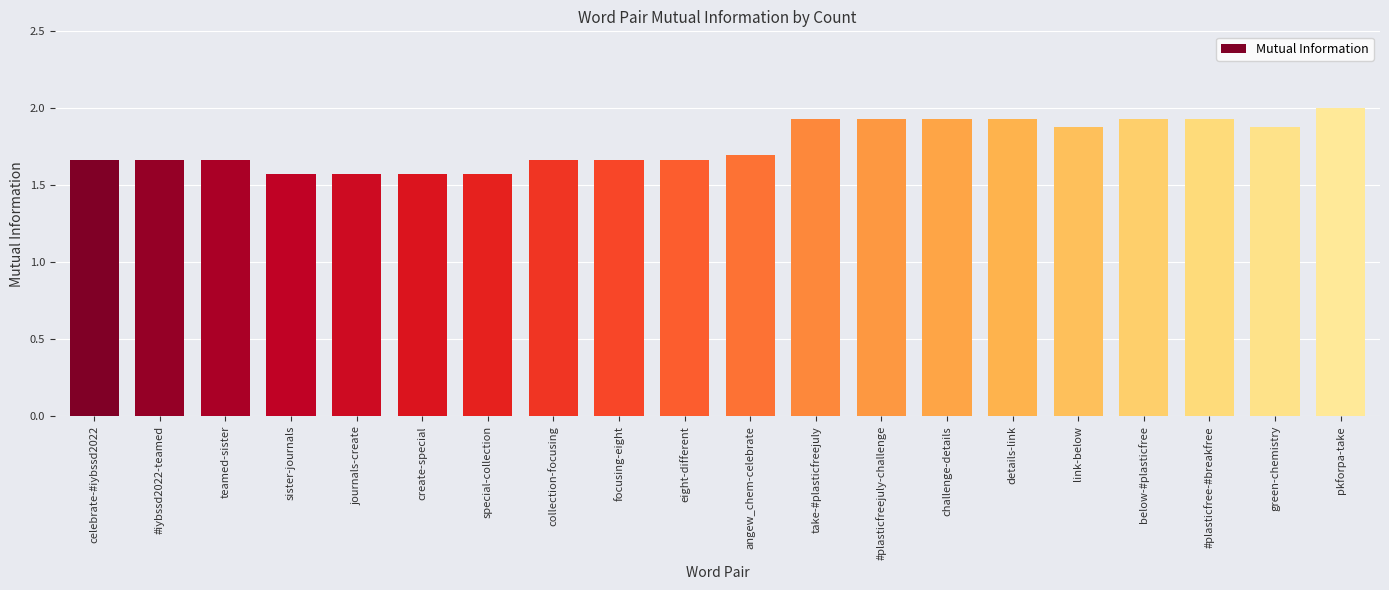

Approximately how many times larger is the value at create-special compared to #iybssd2022-teamed?

0.9